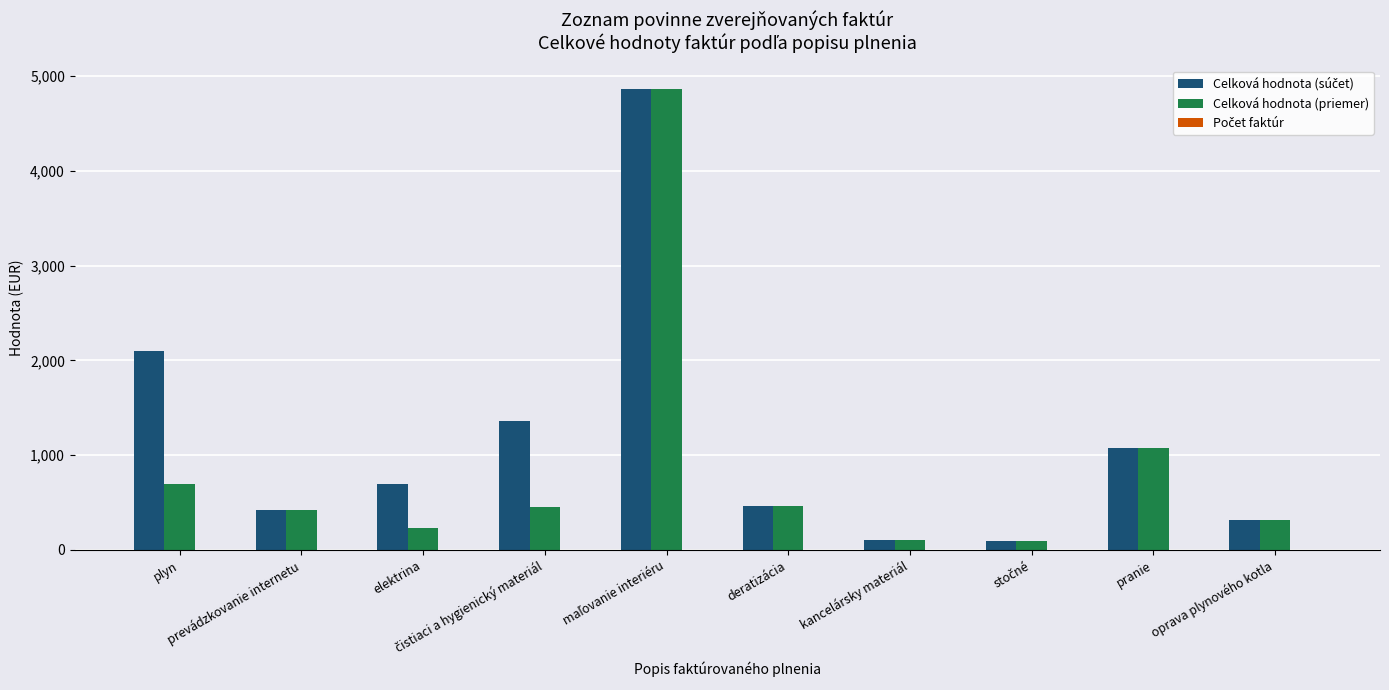

How many distinct data groups are displayed?

3